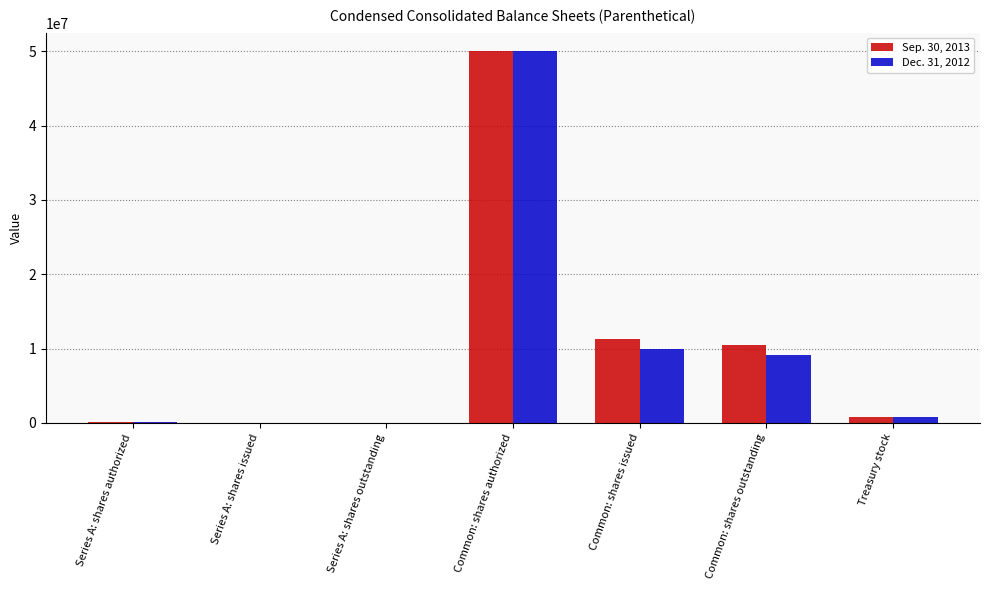

The value of Dec. 31, 2012 at Series A: shares authorized is 114000. True or false?

True